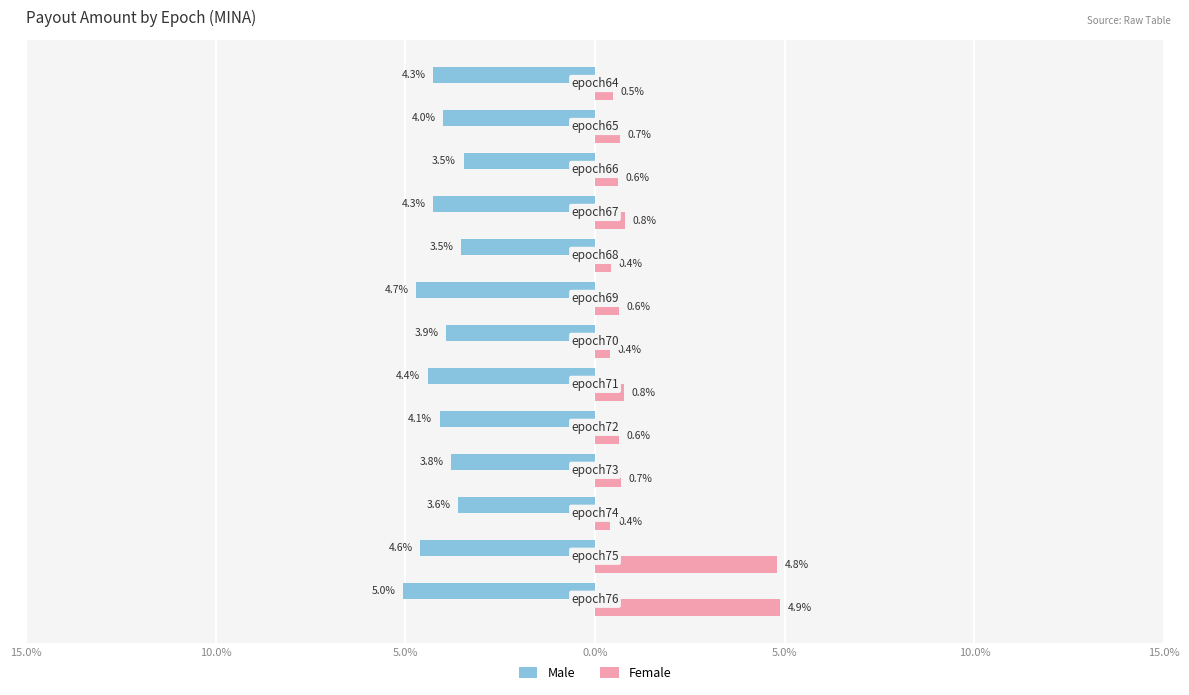

Reading left to right, extract all data points from this chart.

Male: -5.0	-4.6	-3.6	-3.8	-4.1	-4.4	-3.9	-4.7	-3.5	-4.3	-3.5	-4.0	-4.3
Female: 4.9	4.8	0.4	0.7	0.6	0.8	0.4	0.6	0.4	0.8	0.6	0.7	0.5